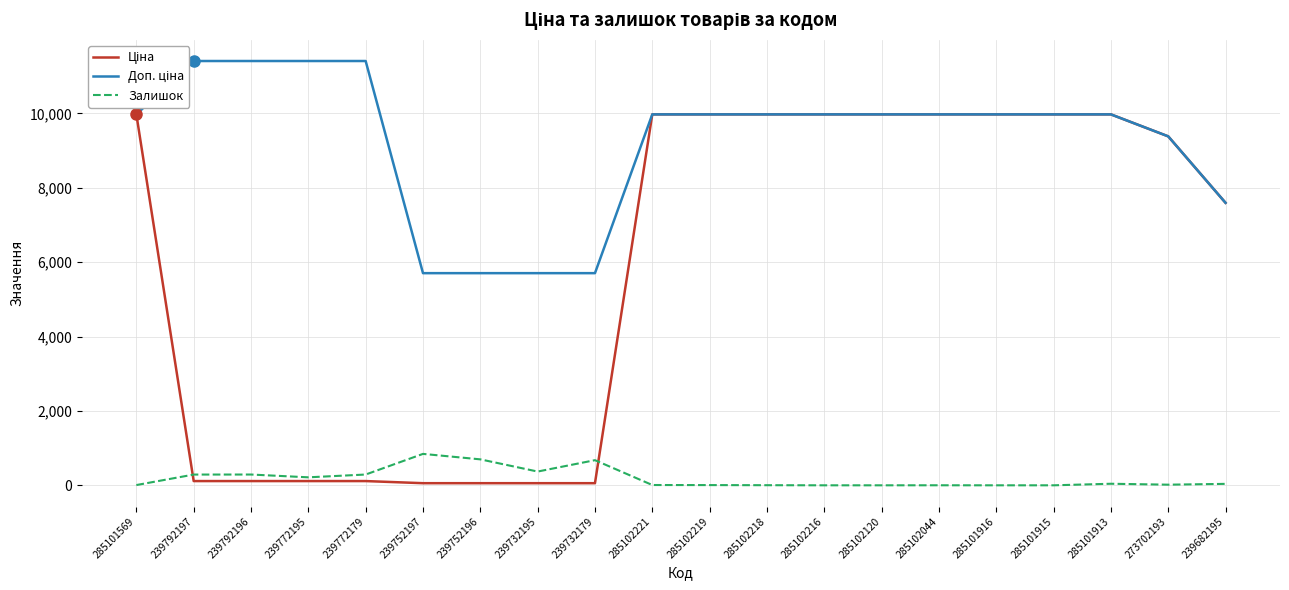

Reading left to right, extract all data points from this chart.

Ціна: 285101569=9975.0	239792197=114.1	239792196=114.1	239772195=114.1	239772179=114.1	239752197=57.0	239752196=57.0	239732195=57.0	239732179=57.0	285102221=9975.0	285102219=9975.0	285102218=9975.0	285102216=9975.0	285102120=9975.0	285102044=9975.0	285101916=9975.0	285101915=9975.0	285101913=9975.0	273702193=9384.0	239682195=7596.5
Доп. ціна: 285101569=9975.0	239792197=11410.0	239792196=11410.0	239772195=11410.0	239772179=11410.0	239752197=5705.0	239752196=5705.0	239732195=5705.0	239732179=5705.0	285102221=9975.0	285102219=9975.0	285102218=9975.0	285102216=9975.0	285102120=9975.0	285102044=9975.0	285101916=9975.0	285101915=9975.0	285101913=9975.0	273702193=9384.0	239682195=7596.5
Залишок: 285101569=7.0	239792197=289.0	239792196=290.0	239772195=215.0	239772179=290.0	239752197=845.0	239752196=698.0	239732195=370.0	239732179=676.0	285102221=8.0	285102219=6.0	285102218=3.0	285102216=0.0	285102120=0.0	285102044=1.0	285101916=0.0	285101915=0.0	285101913=42.0	273702193=17.0	239682195=39.0